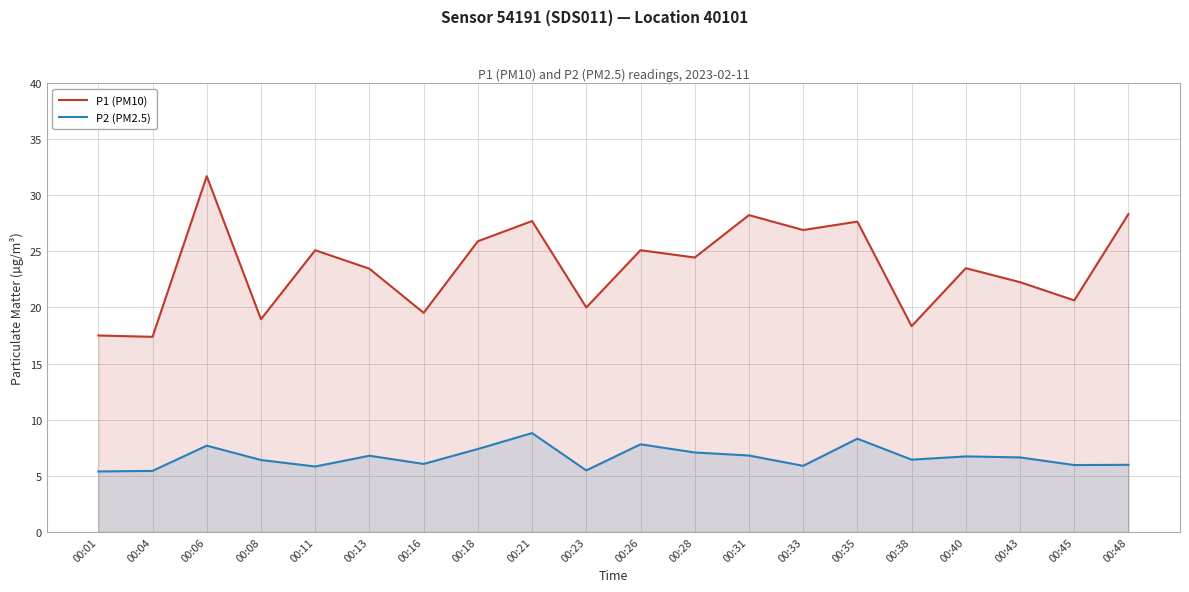

What are all the series names shown in the legend?

P1 (PM10), P2 (PM2.5)